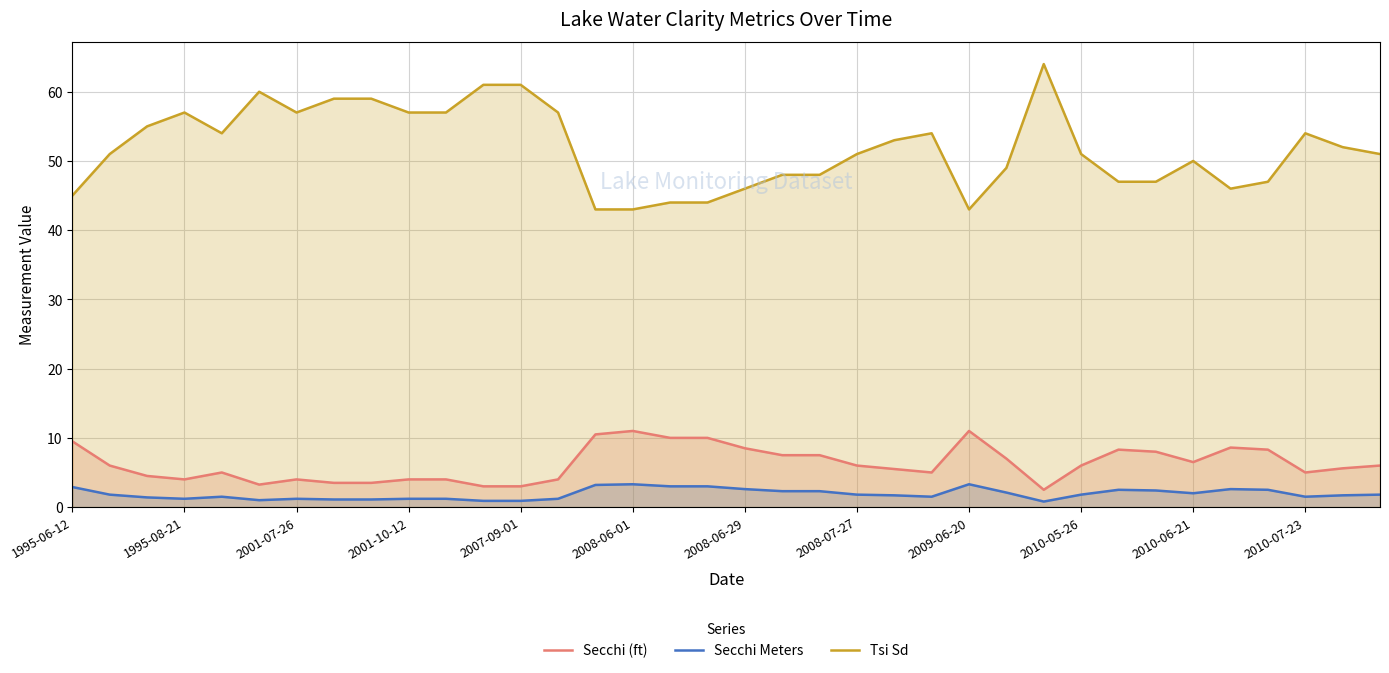

What is the sum of all Secchi Meters values?

68.3